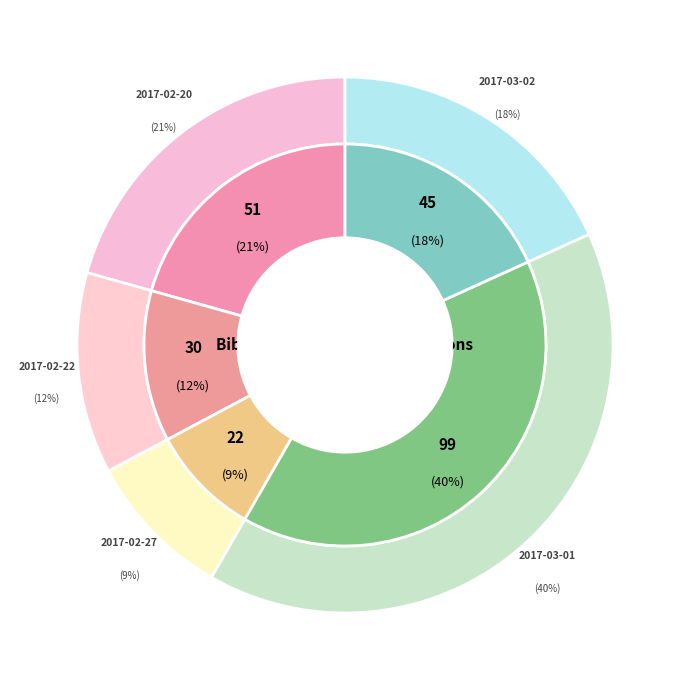

Which slice is the largest?

2017-03-01